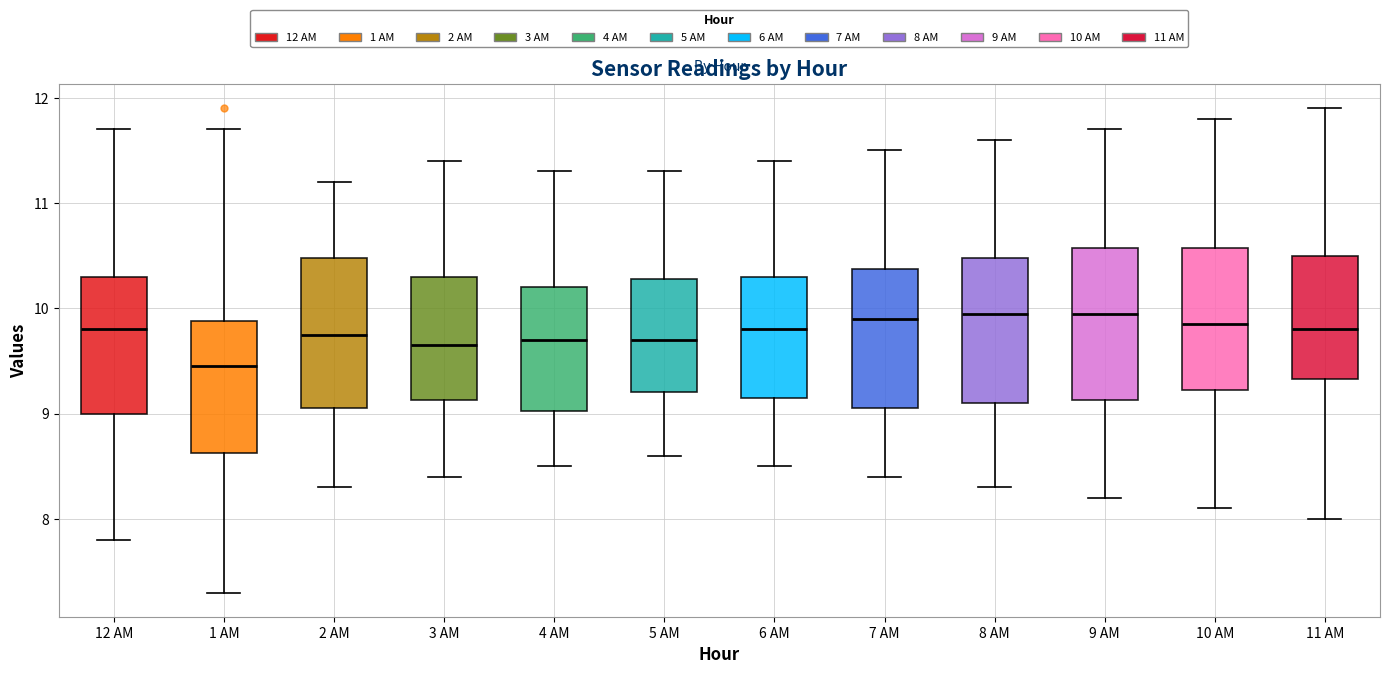

Which box's median line is the lowest?

1 AM